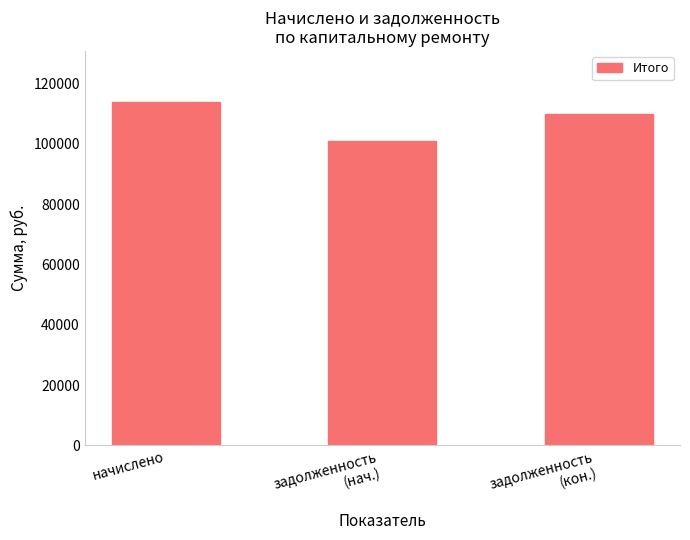

List the labels in order of value, largest first.

начислено, задолженность
(кон.), задолженность
(нач.)